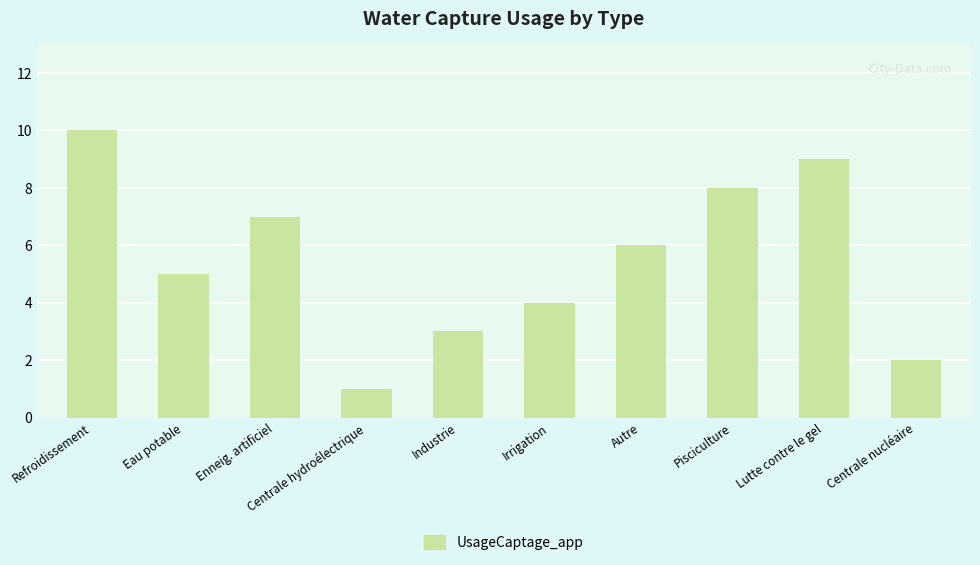

The chart shows a value of 4 at Irrigation. True or false?

True